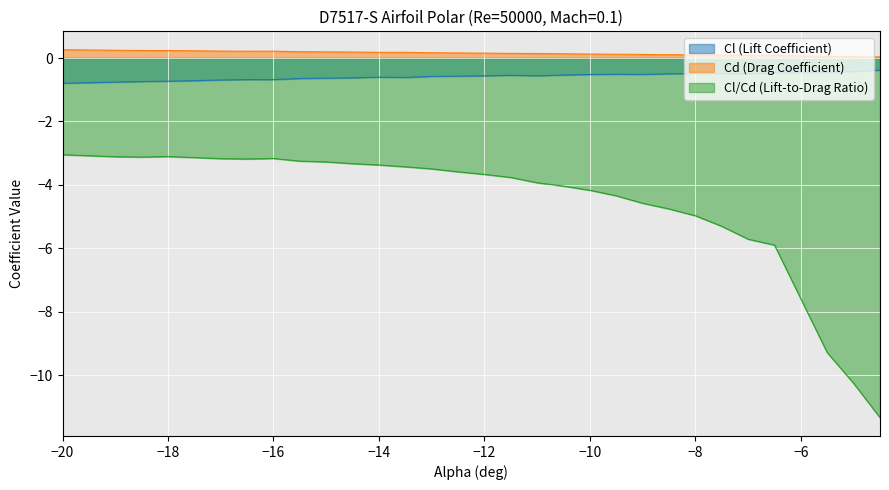

How many categories are shown in the chart?

30